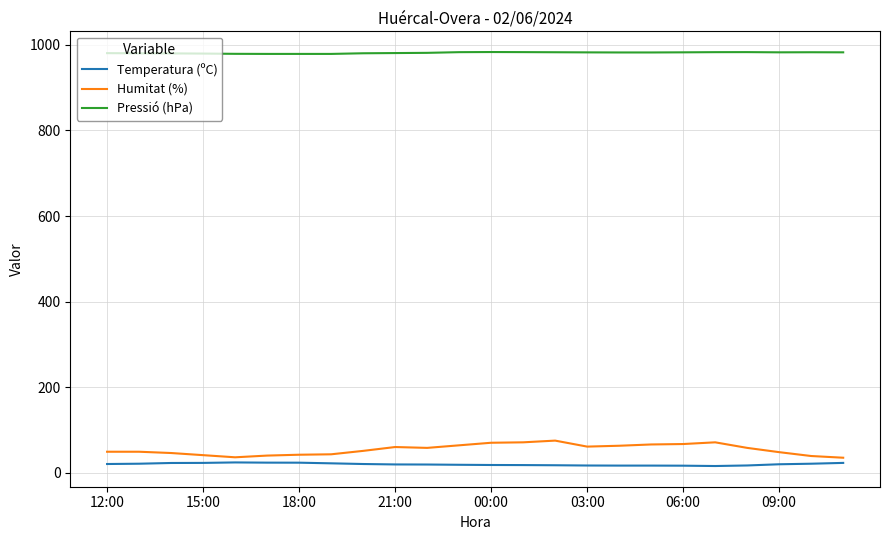

Rank the series by their maximum value, from highest to lowest.

Pressió (hPa), Humitat (%), Temperatura (ºC)